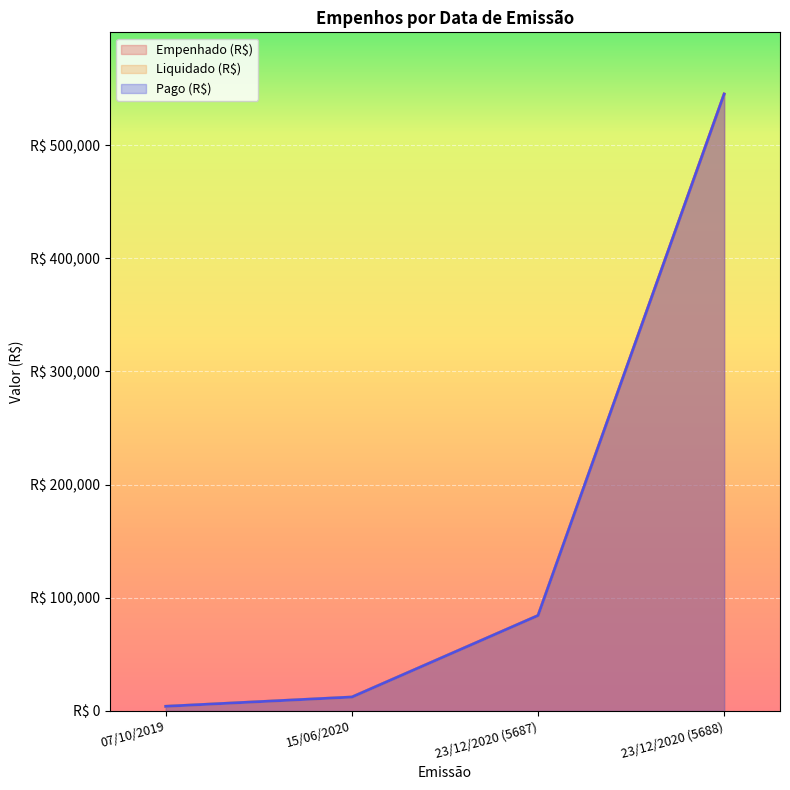

What is the value of the Liquidado (R$) point at the 3rd from the left?

84367.7